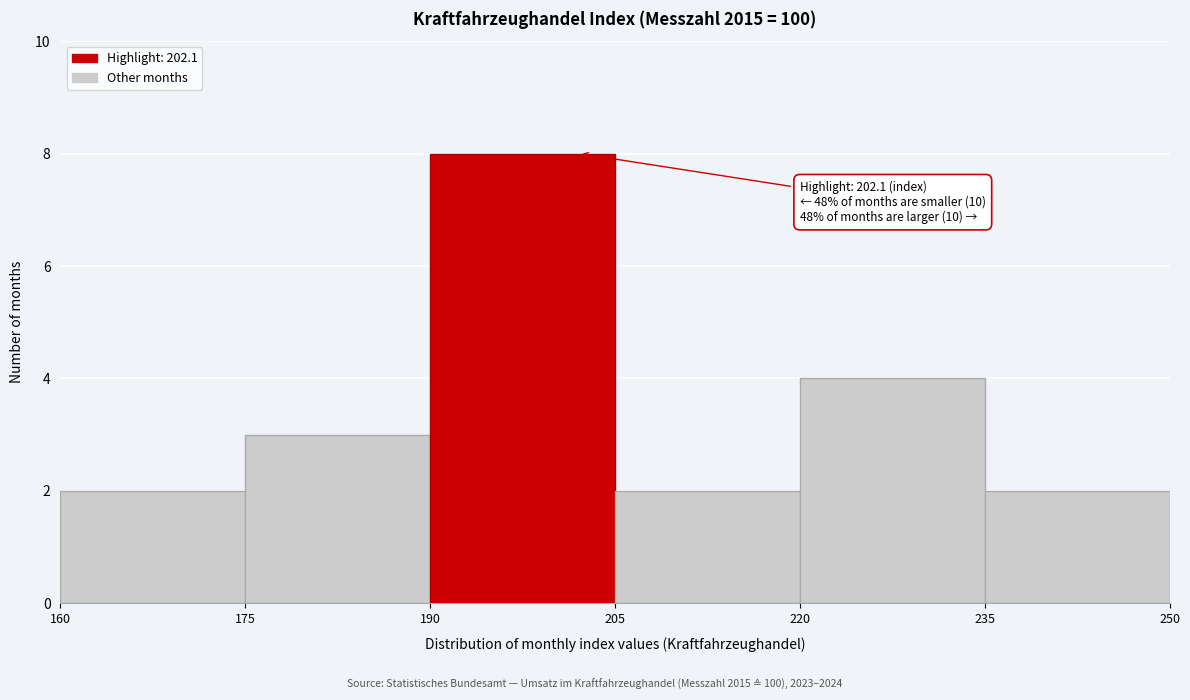

Over which range of the x-axis is the bar tallest?

190 to 205